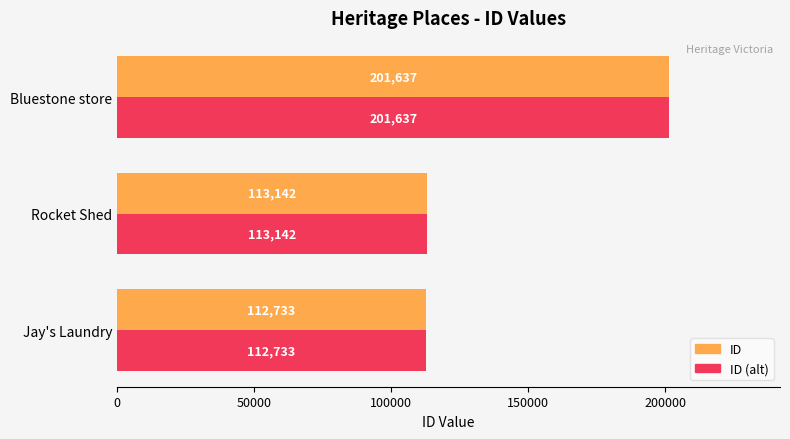

Rank the categories by ID (alt) value from highest to lowest.

Bluestone store, Rocket Shed, Jay's Laundry